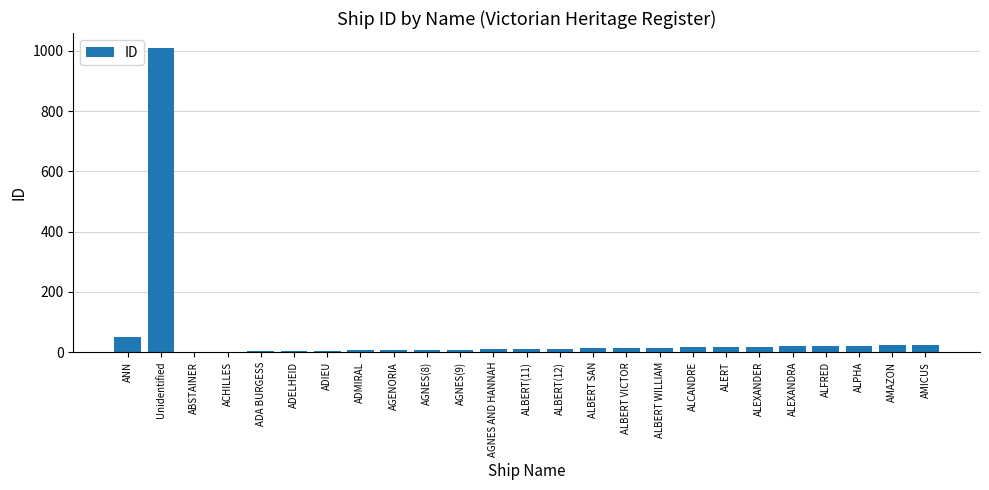

What is the greatest value displayed?

1009